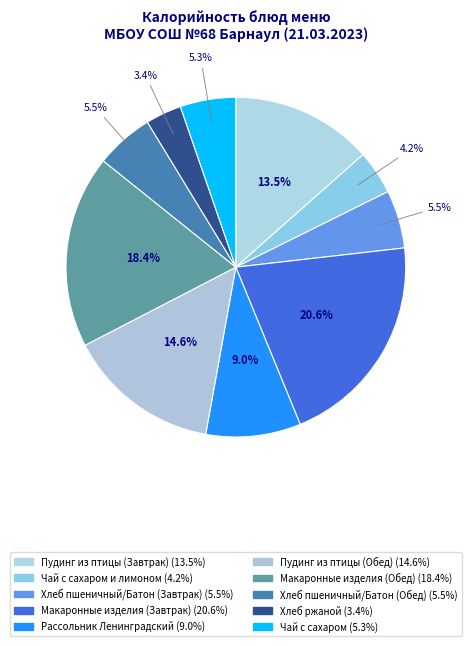

How many slices are in this pie chart?

10